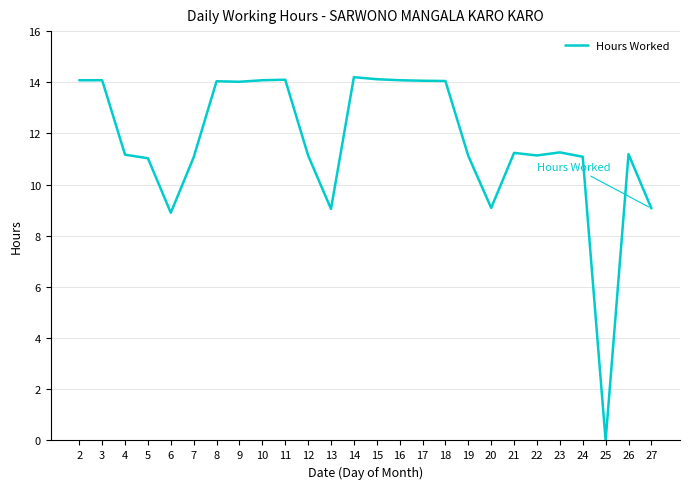

What is the ratio of the value at 17 to the value at 26?

1.3